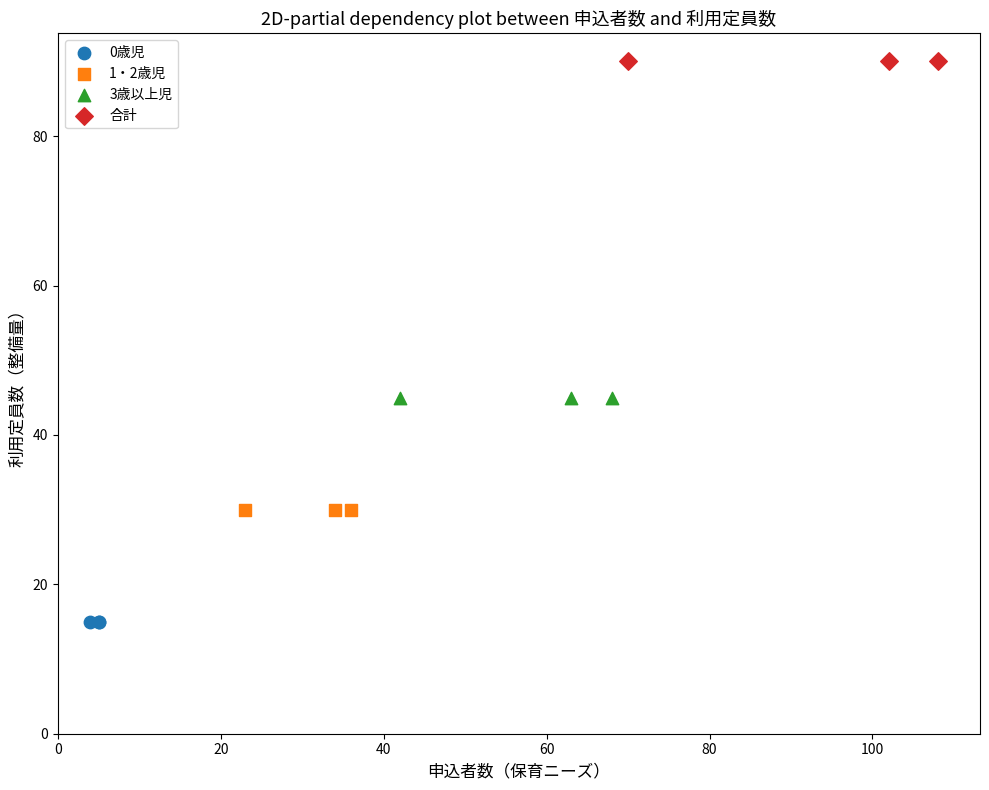

Which series reaches the minimum Y coordinate?

0歳児